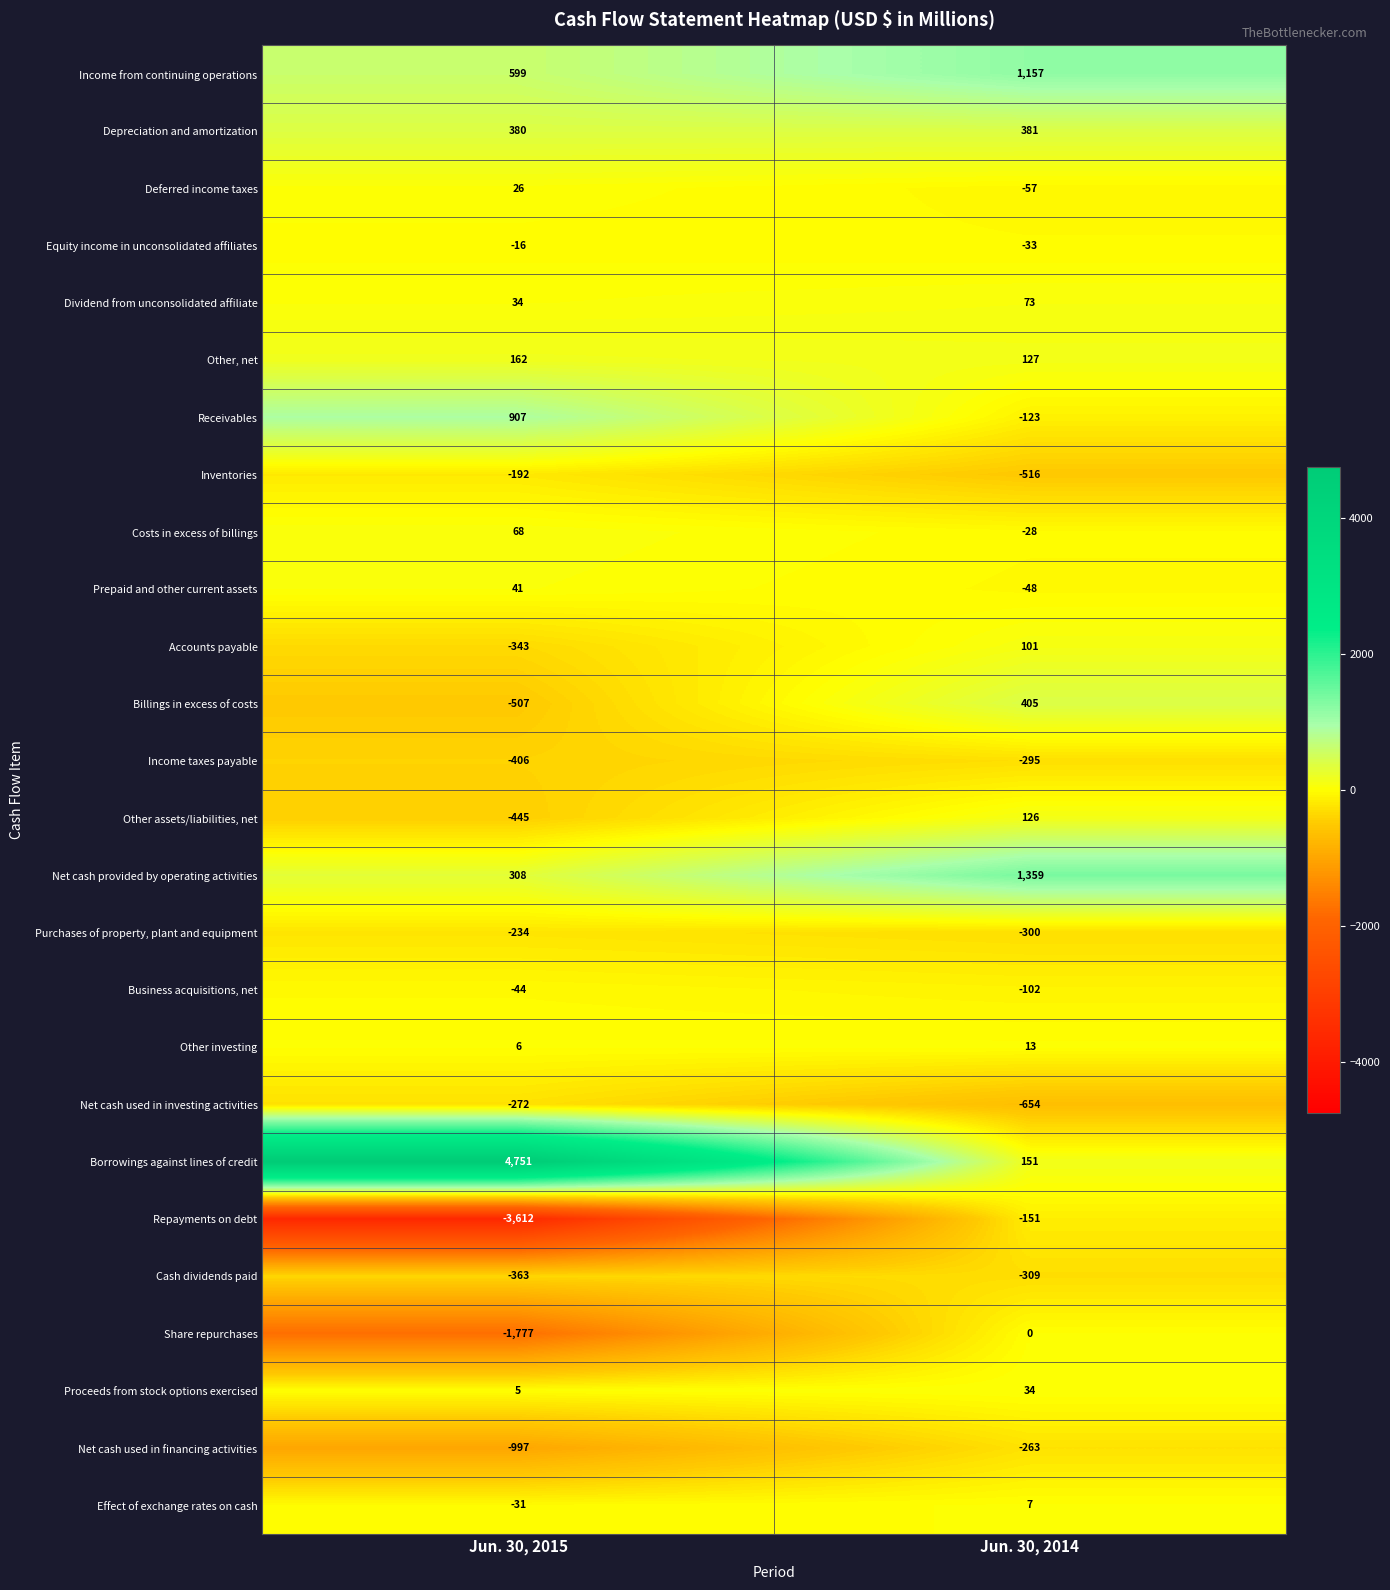

At how many categories does at least one series exceed 501?

2